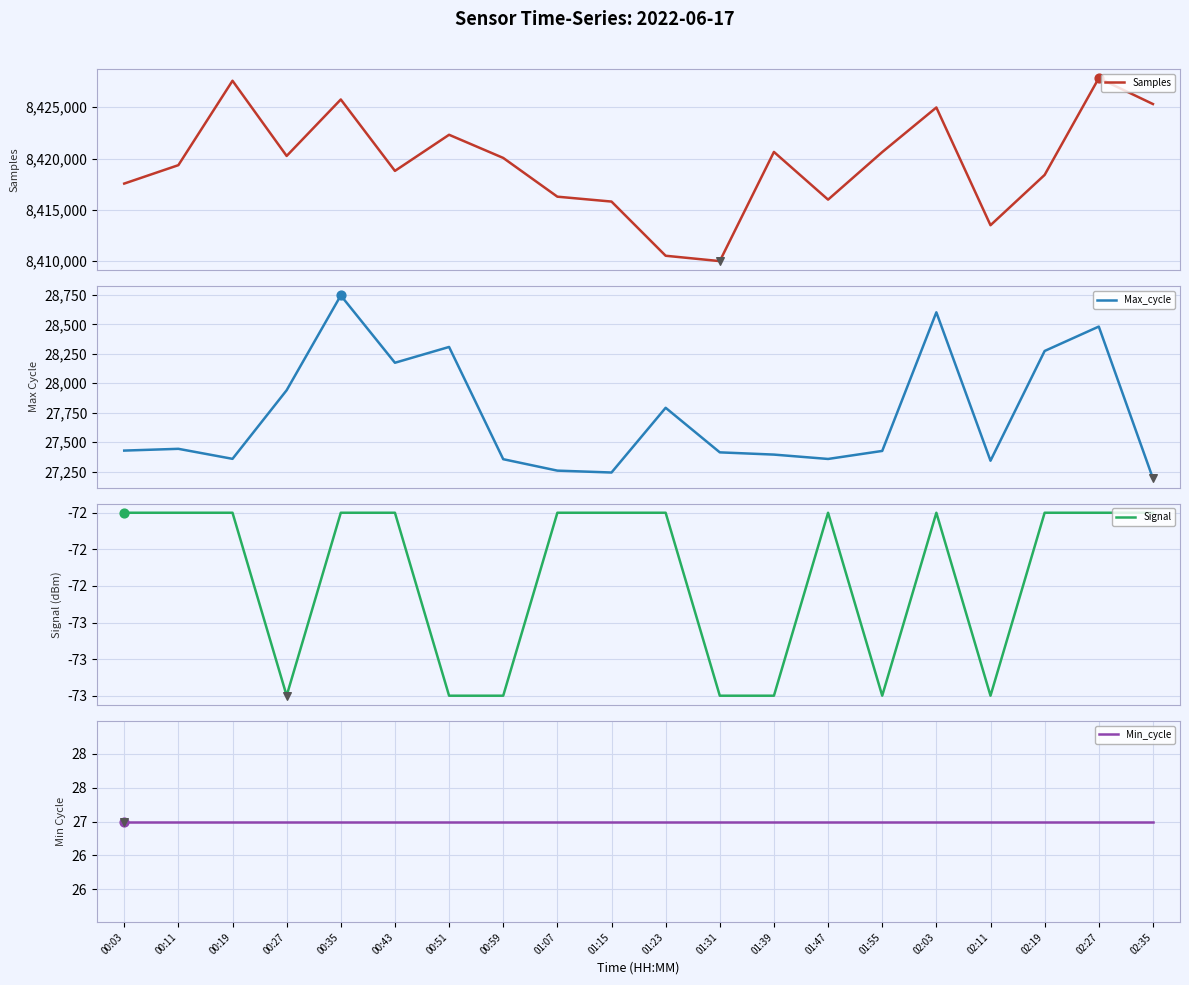

Which series has the largest Y range (max minus min)?

Samples